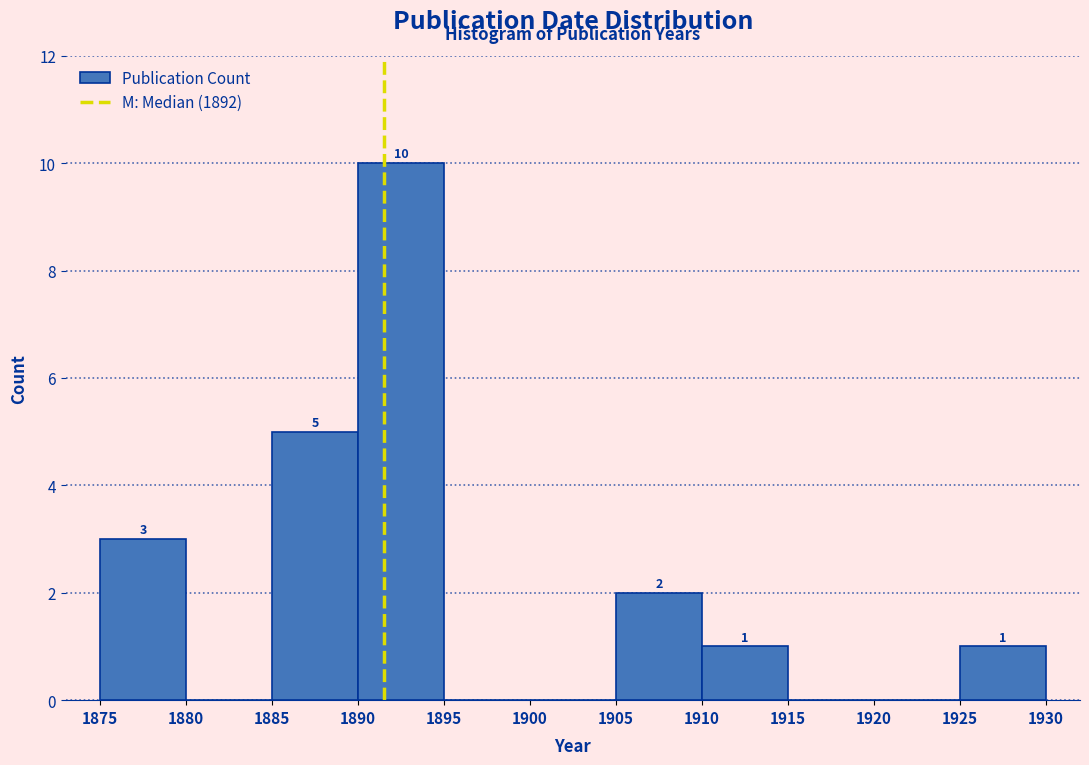

Over which range of the x-axis is the bar tallest?

1890 to 1895